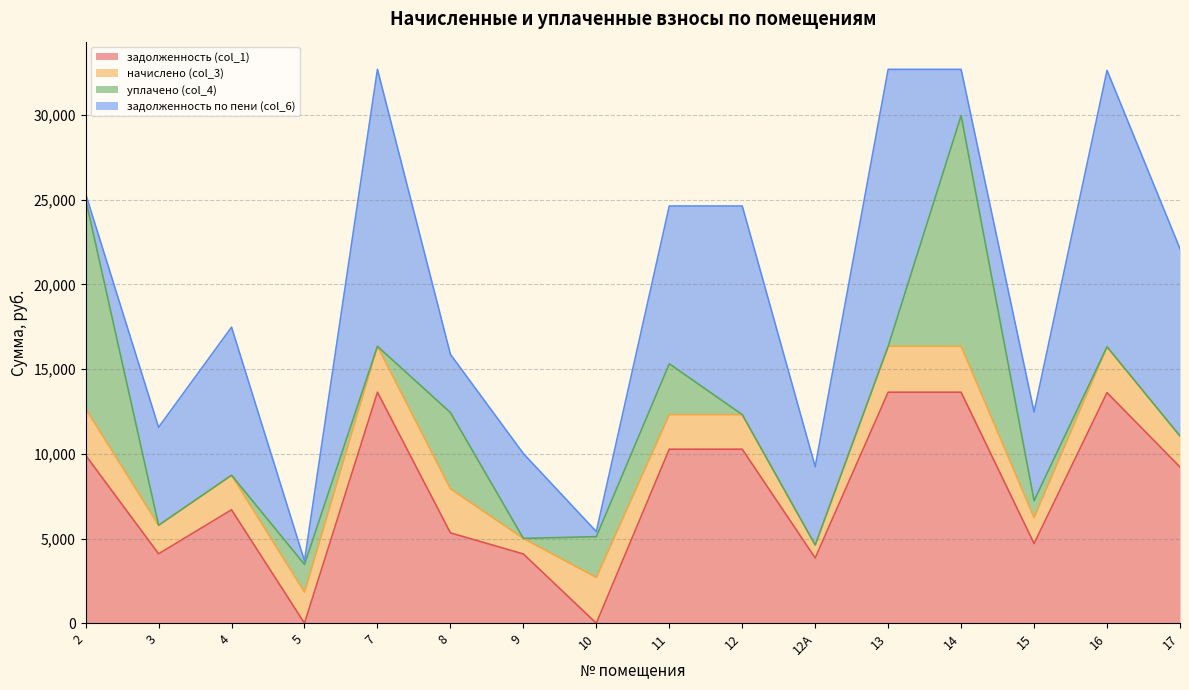

Reading left to right, list all the values displayed in this chart.

задолженность (col_1): 2=9915.8	3=4098.0	4=6695.3	5=0.1	7=13636.1	8=5333.5	9=4088.4	10=0.0	11=10272.0	12=10272.0	12А=3852.0	13=13636.1	14=13636.1	15=4704.0	16=13610.4	17=9219.1
начислено (col_3): 2=2755.6	3=1684.0	4=2041.2	5=1837.1	7=2709.7	8=2602.5	9=918.5	10=2704.6	11=2041.2	12=2041.2	12А=765.5	13=2709.7	14=2709.7	15=1530.9	16=2704.6	17=1832.0
уплачено (col_4): 2=12365.2	3=0.0	4=0.0	5=1633.0	7=0.0	8=4500.0	9=0.0	10=2404.0	11=3000.0	12=0.0	12А=0.0	13=0.0	14=13619.6	15=1000.0	16=0.0	17=0.0
задолженность по пени (col_6): 2=306.2	3=5782.0	4=8736.5	5=204.2	7=16345.8	8=3436.1	9=5006.9	10=299.8	11=9313.2	12=12313.2	12А=4617.4	13=16345.8	14=2726.2	15=5234.9	16=16315.0	17=11051.1